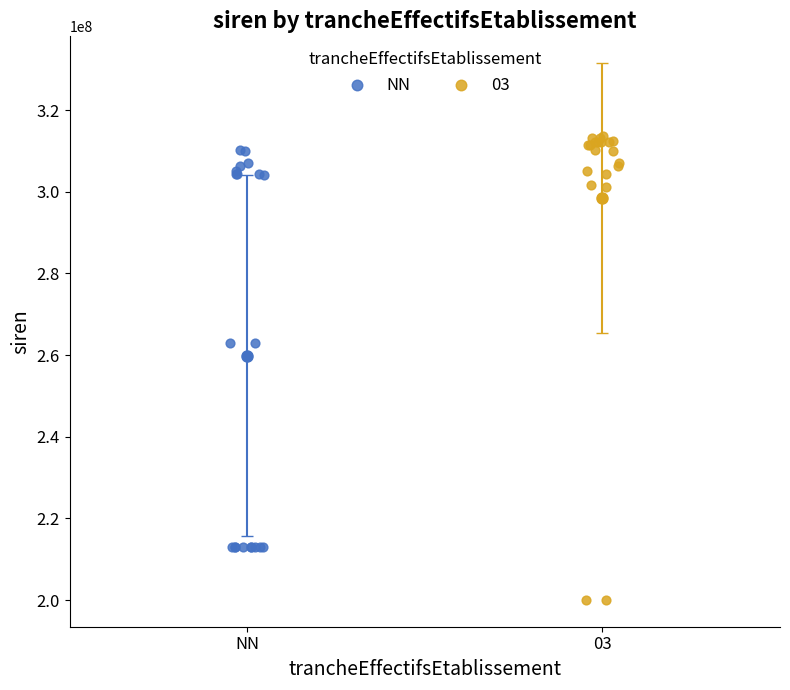

Which series contains the lowest Y value?

03